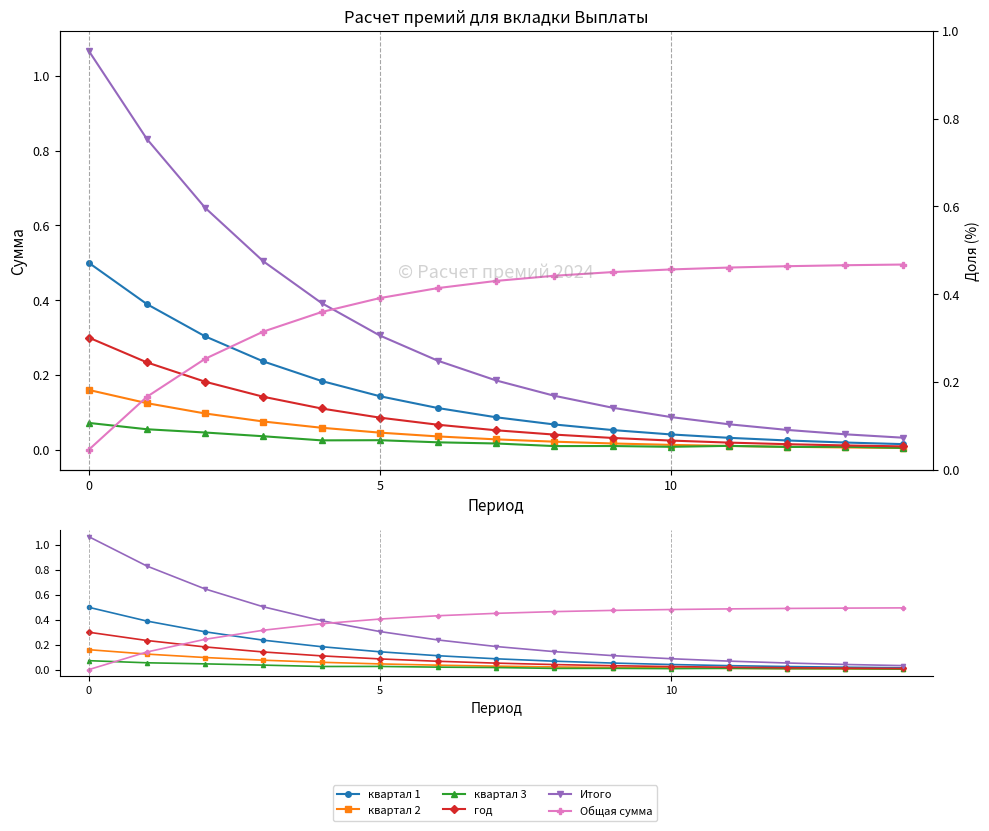

Count the number of categories in the chart.

15